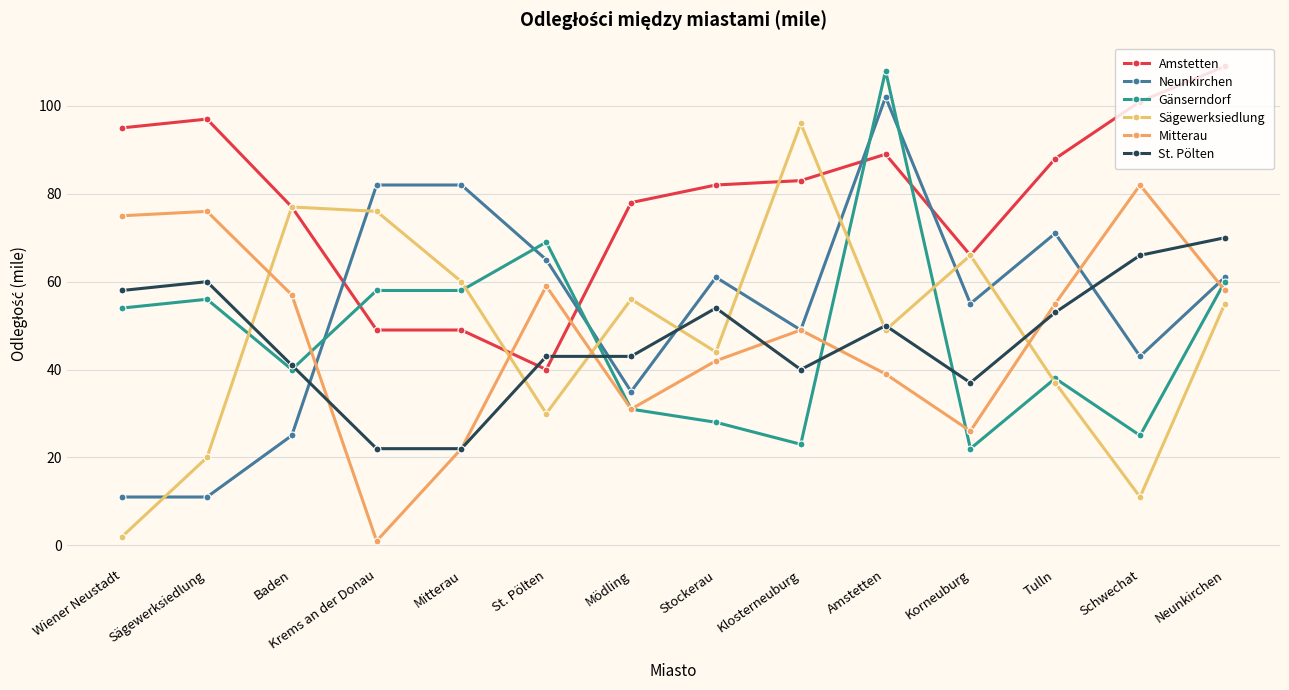

Rank the series by their maximum value, from lowest to highest.

St. Pölten, Mitterau, Sägewerksiedlung, Neunkirchen, Gänserndorf, Amstetten